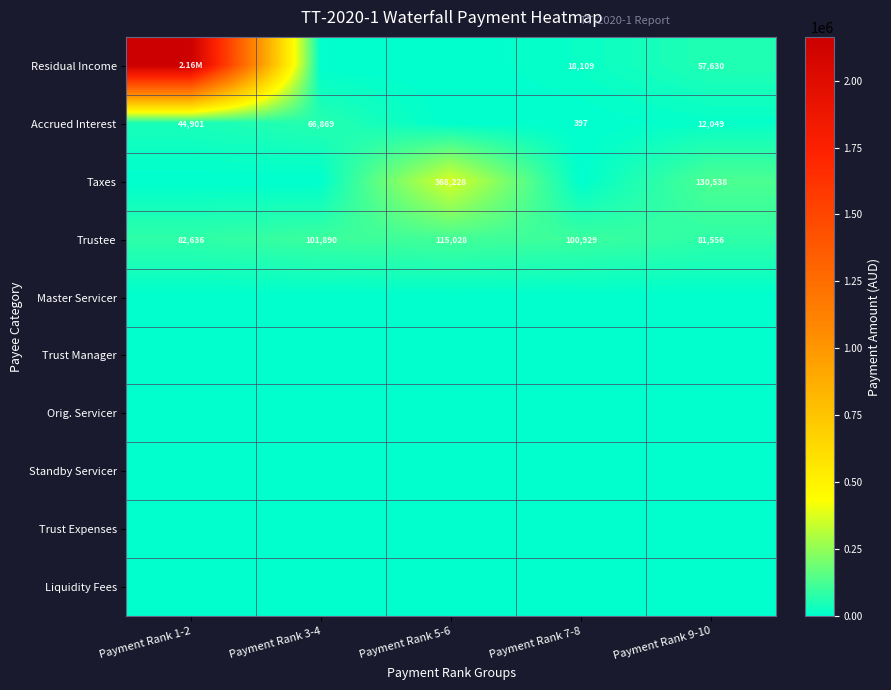

At which category is the sum across all series the highest?

Payment Rank 1-2